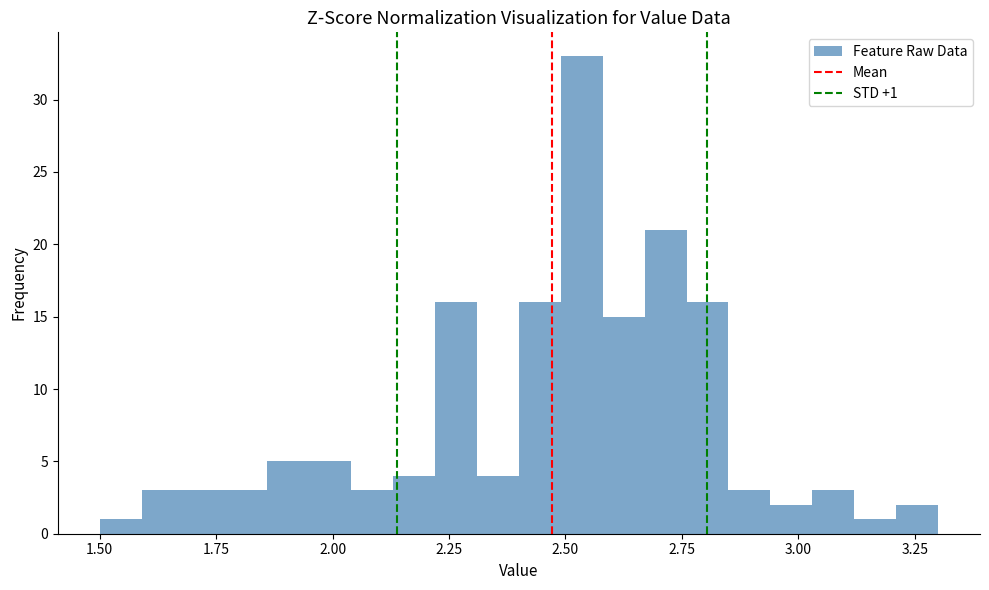

Around what value on the x-axis is the tallest bar? Give the approximate position of its centre, as read against the axis.

2.55